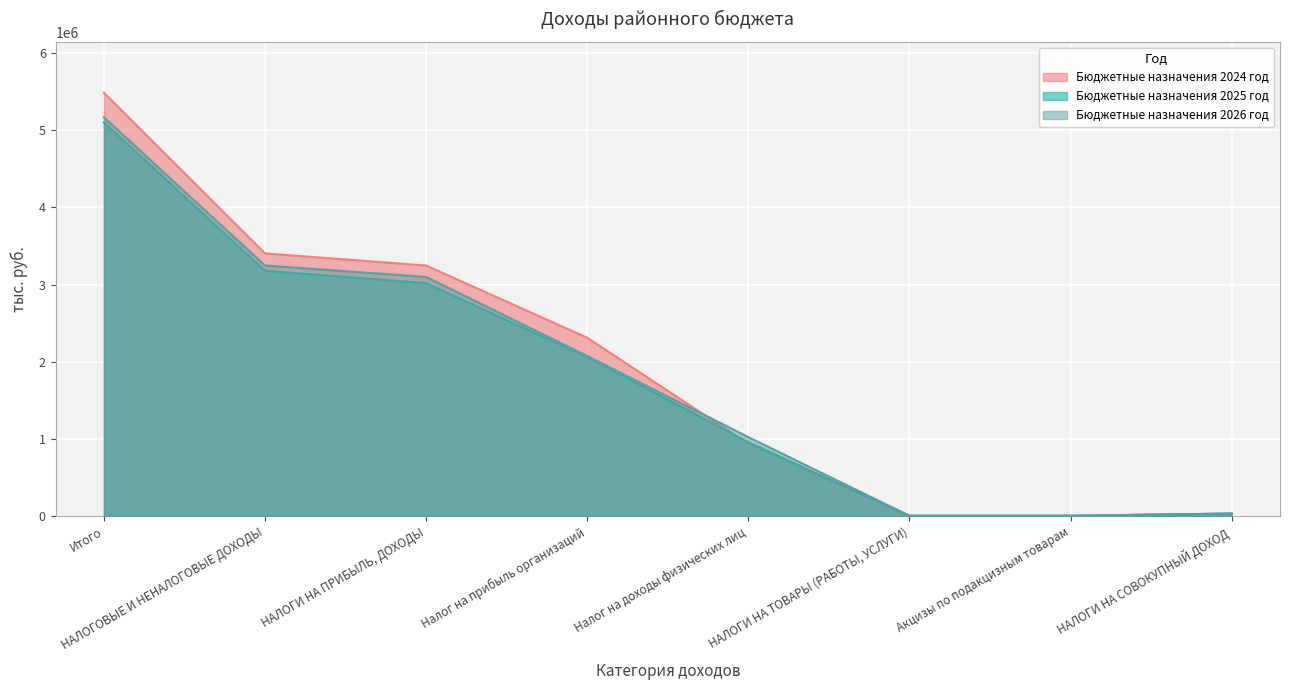

Which label corresponds to the smallest value in the chart?

НАЛОГИ НА ТОВАРЫ (РАБОТЫ, УСЛУГИ)